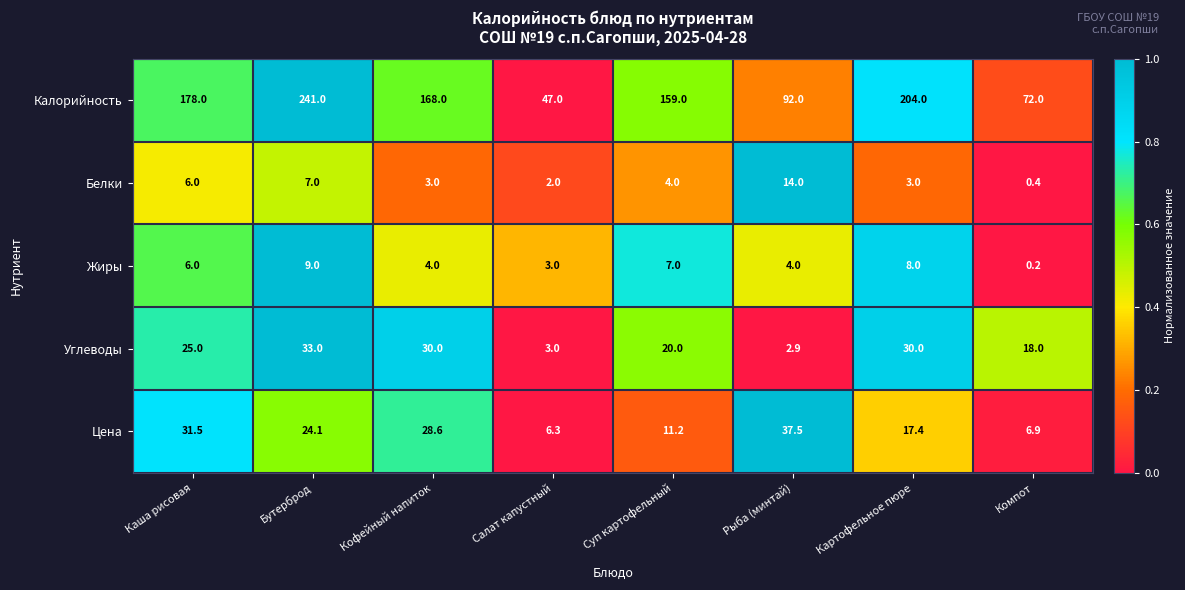

Count the number of categories in the chart.

8